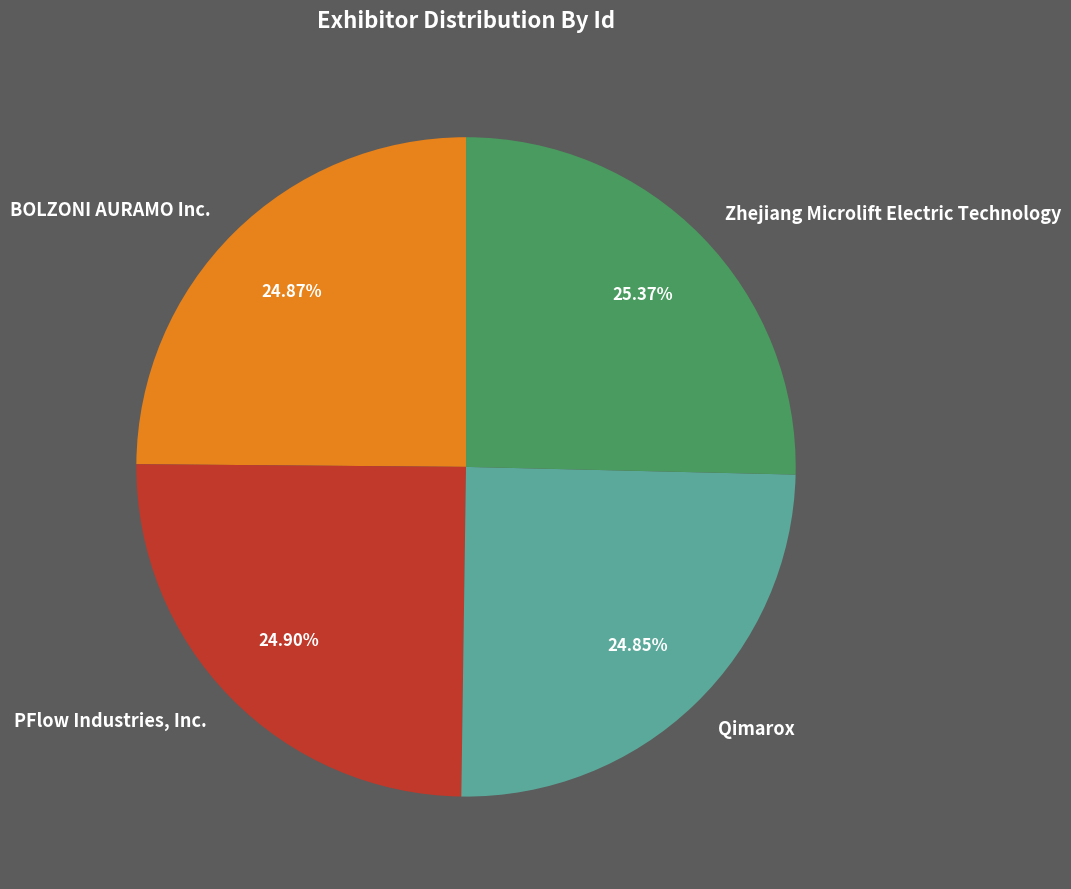

Rank the categories by value from highest to lowest.

Zhejiang Microlift Electric Technology, PFlow Industries, Inc., BOLZONI AURAMO Inc., Qimarox